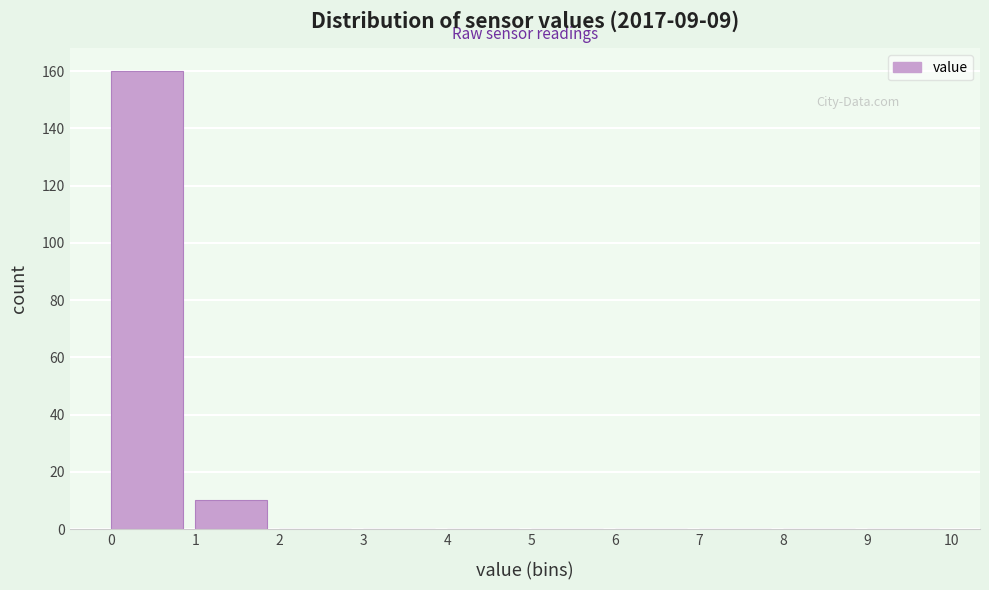

Reading left to right, transcribe this chart: for each bar, give the range it covers on the x-axis and its height. The values are not printed on the chart, so give them approximately, as read against the axis.

0 to 1: 160
1 to 2: 10
2 to 3: 0
3 to 4: 0
4 to 5: 0
5 to 6: 0
6 to 7: 0
7 to 8: 0
8 to 9: 0
9 to 10: 0